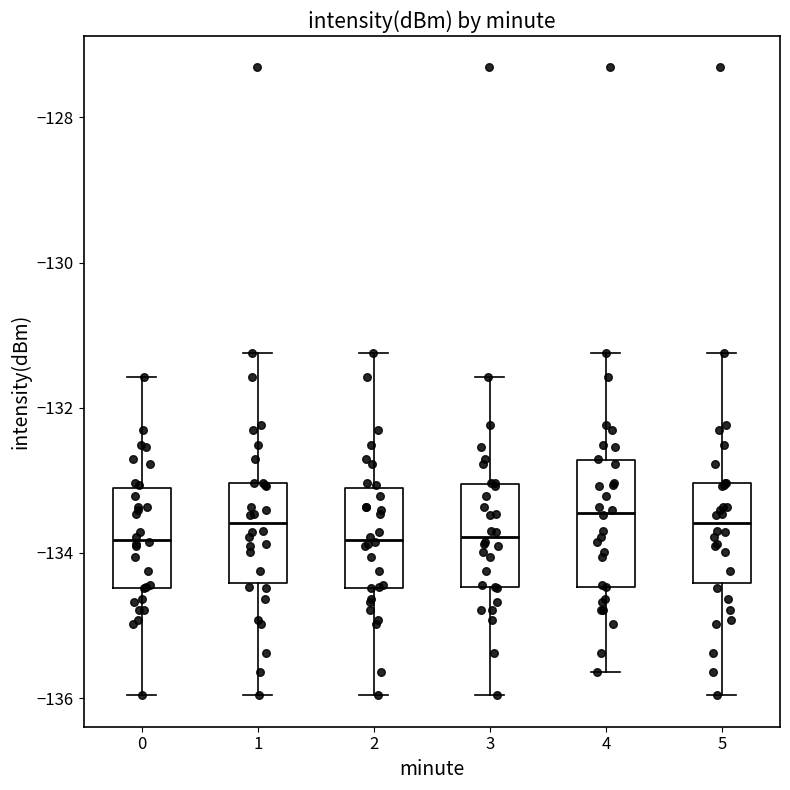

Reading left to right, read every box against the y-axis: the position of its median line, the range the box covers, and the ends of its whiskers. The values are not printed on the chart, so give them approximately, as read against the axis.

0: median -133.8, box -134.4 to -133.2, whiskers -136.0 to -131.6
1: median -133.6, box -134.4 to -133.0, whiskers -136.0 to -131.2
2: median -133.8, box -134.4 to -133.2, whiskers -136.0 to -131.2
3: median -133.8, box -134.4 to -133.0, whiskers -136.0 to -131.6
4: median -133.4, box -134.4 to -132.8, whiskers -135.6 to -131.2
5: median -133.6, box -134.4 to -133.0, whiskers -136.0 to -131.2